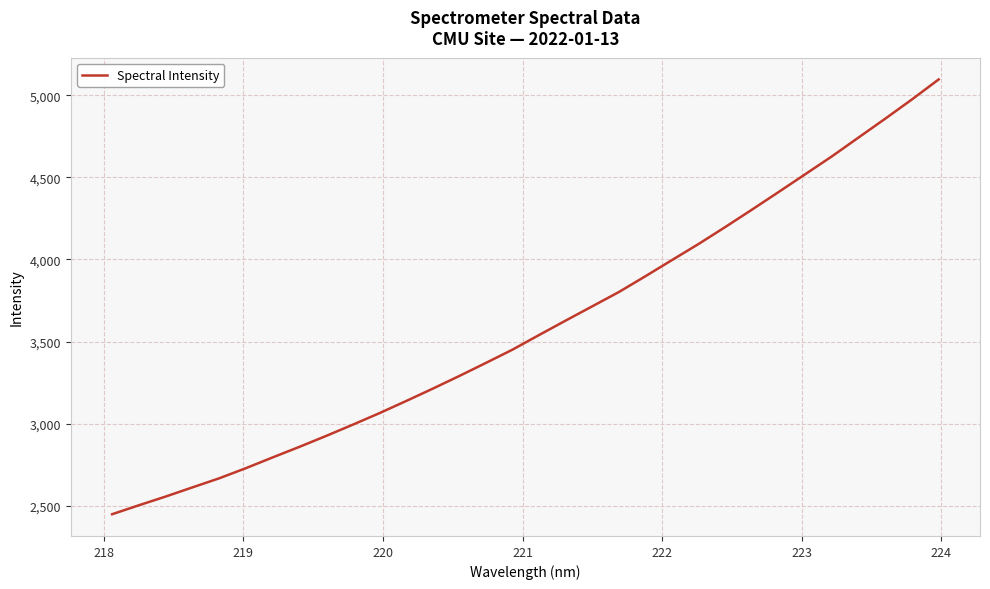

What is the difference between the maximum and minimum values?

2648.5